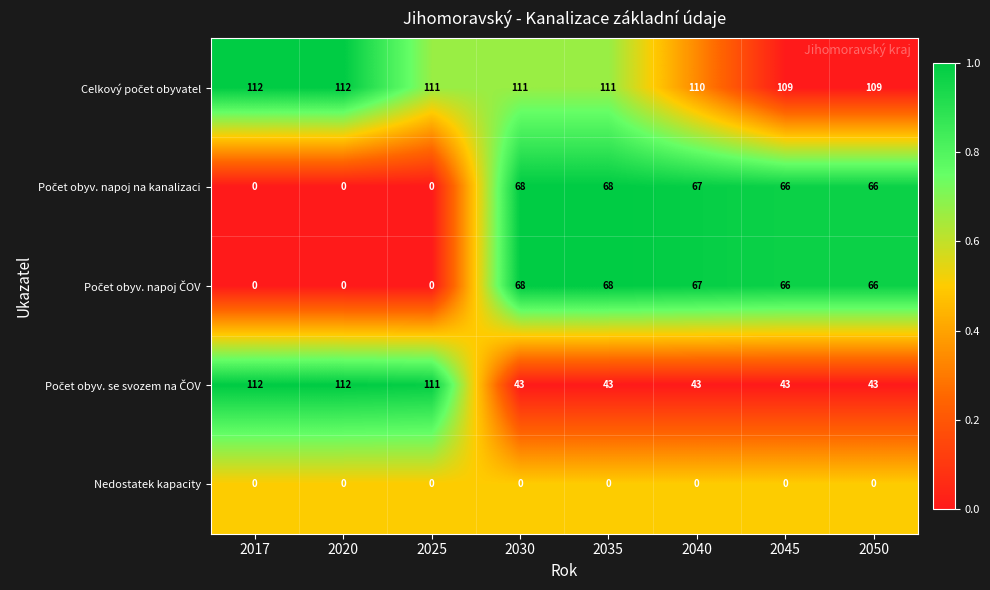

At how many categories does at least one series exceed 97?

8